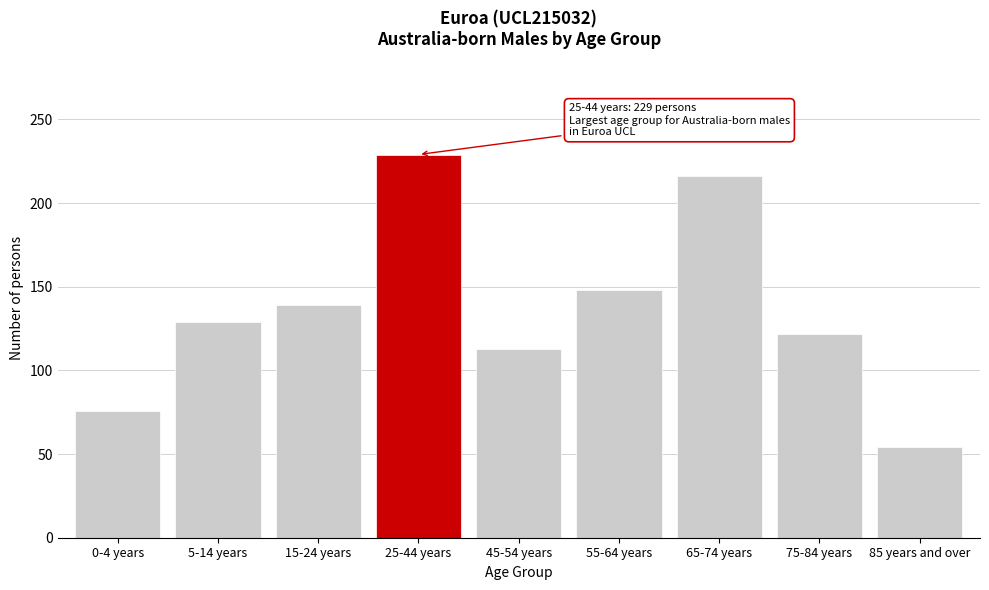

Reading left to right, list all the values displayed in this chart.

76	129	139	229	113	148	216	122	54